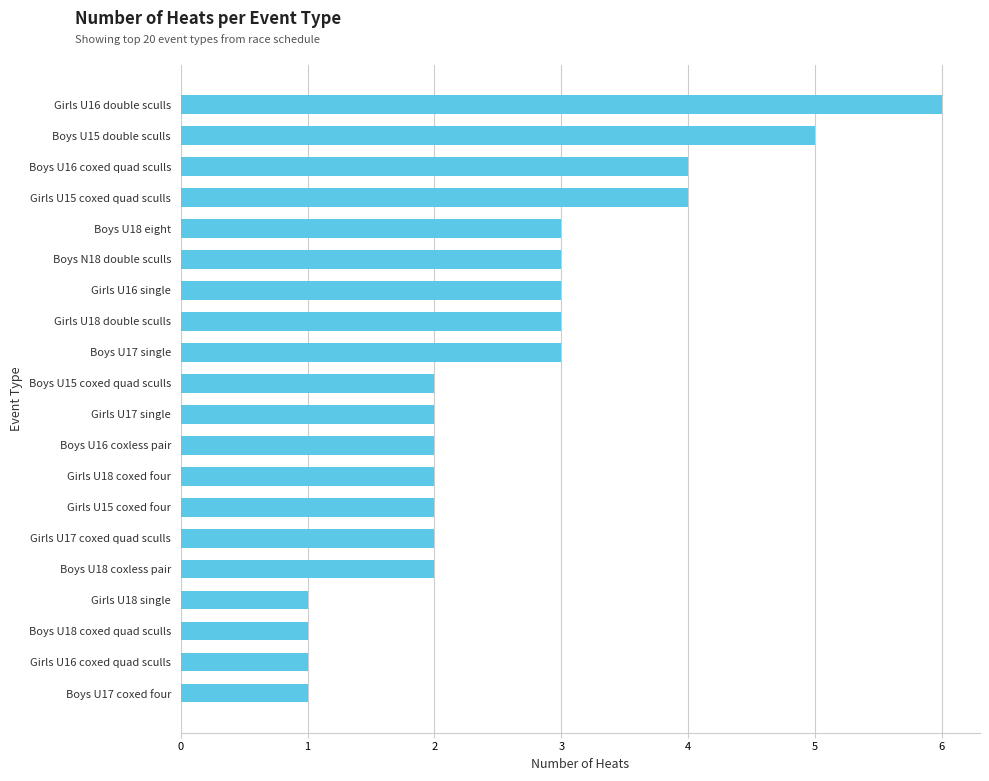

What value does the data have at Girls U16 double sculls?

6